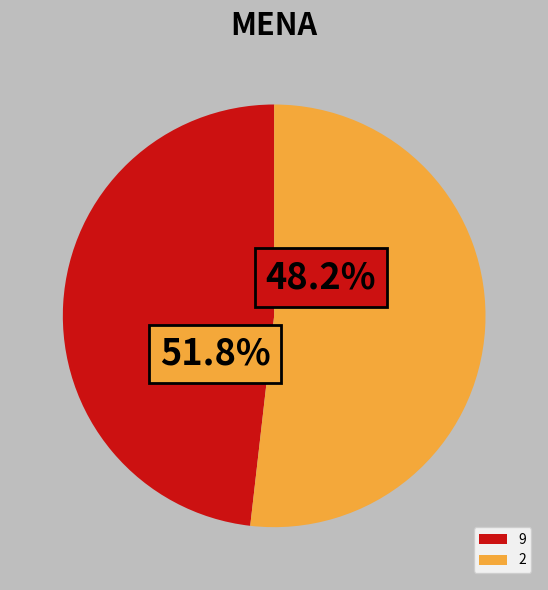

Is it true that 2 is 11% of the pie?

False